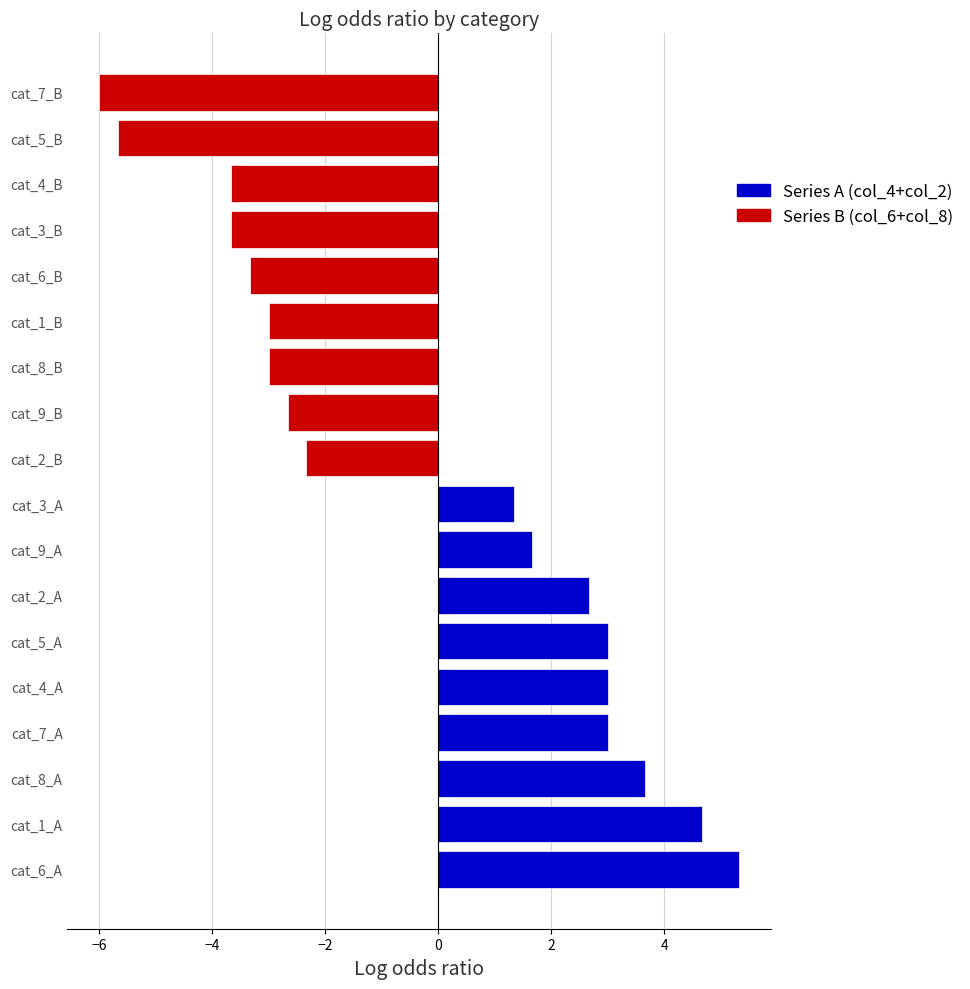

Where is the data nearest to the value 0?

cat_3_A